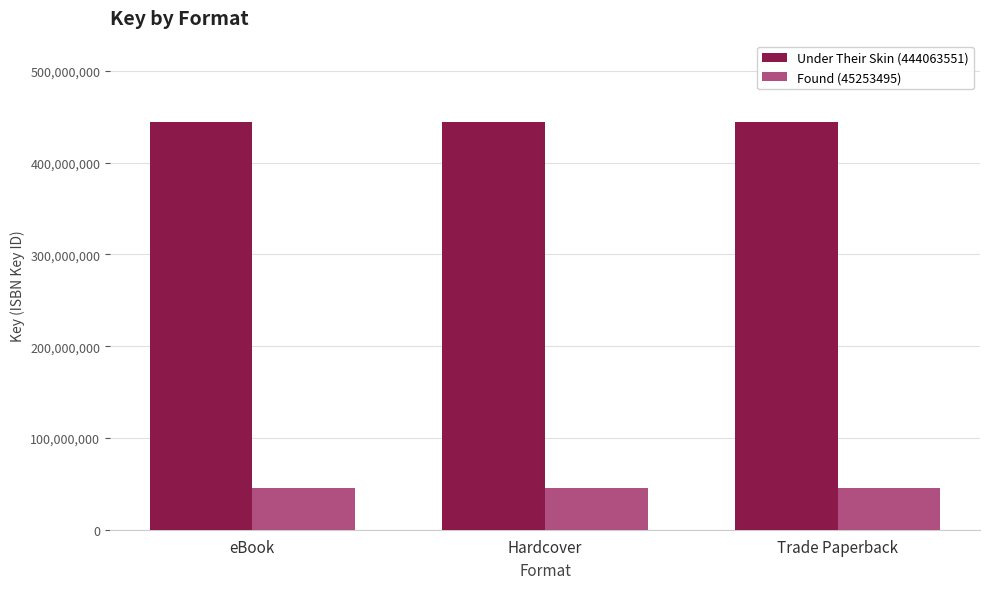

Reading left to right, extract all data points from this chart.

Under Their Skin (444063551): eBook=444063551	Hardcover=444063551	Trade Paperback=444063551
Found (45253495): eBook=45253495	Hardcover=45253495	Trade Paperback=45253495